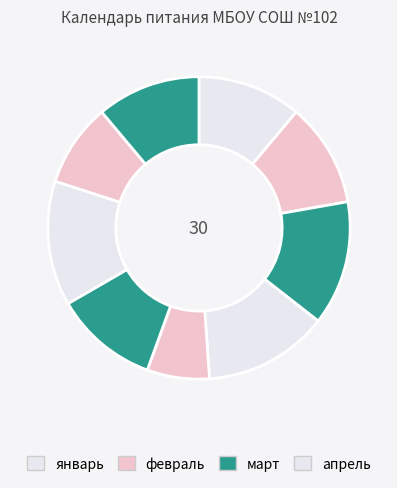

To the nearest percent, what is the average slice percentage?

11%